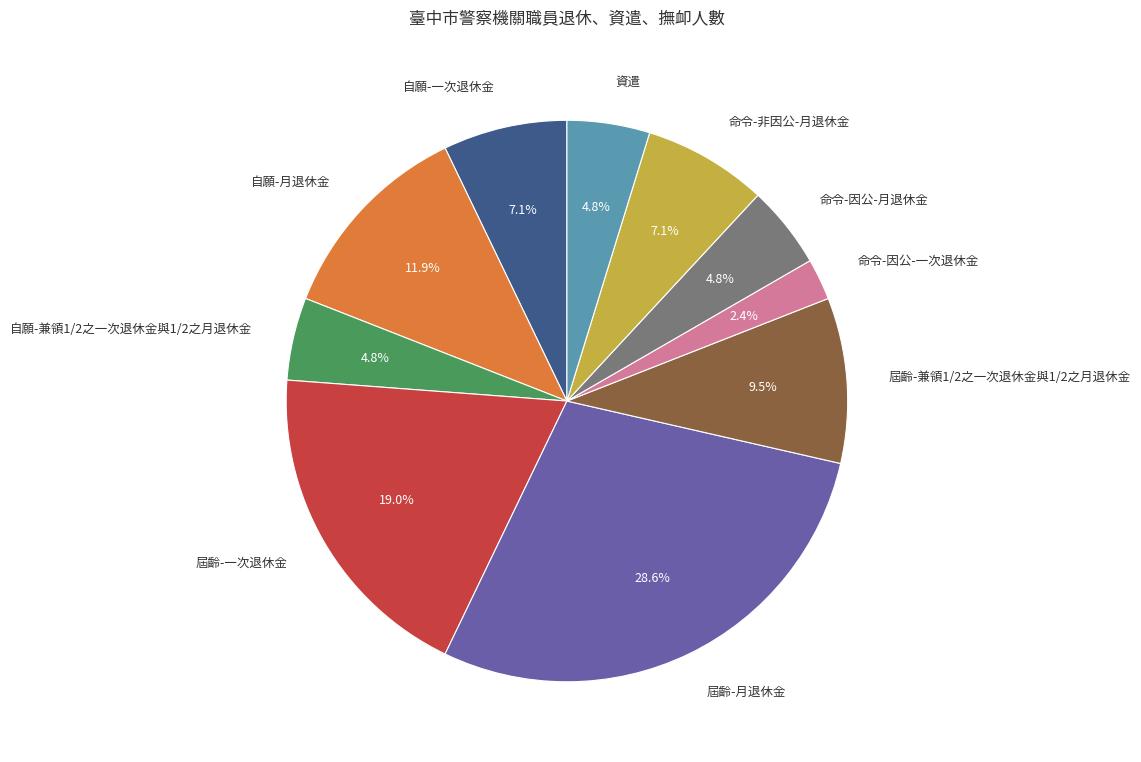

Count the number of slices in the pie.

10